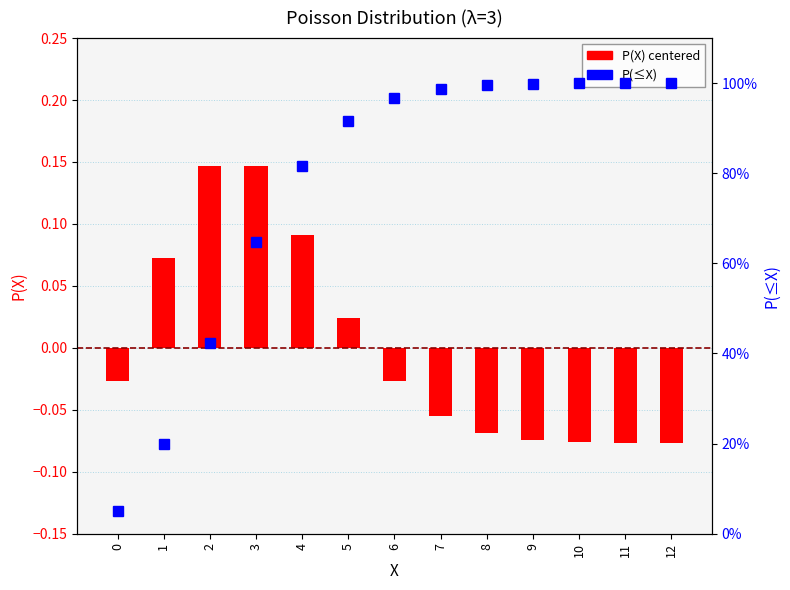

True or false: P(X) centered has a value of -0.0 at 11.

False